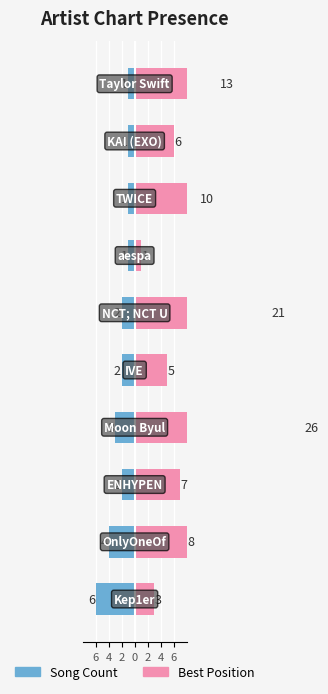

Is it true that Best Position equals 7 at 2?

True